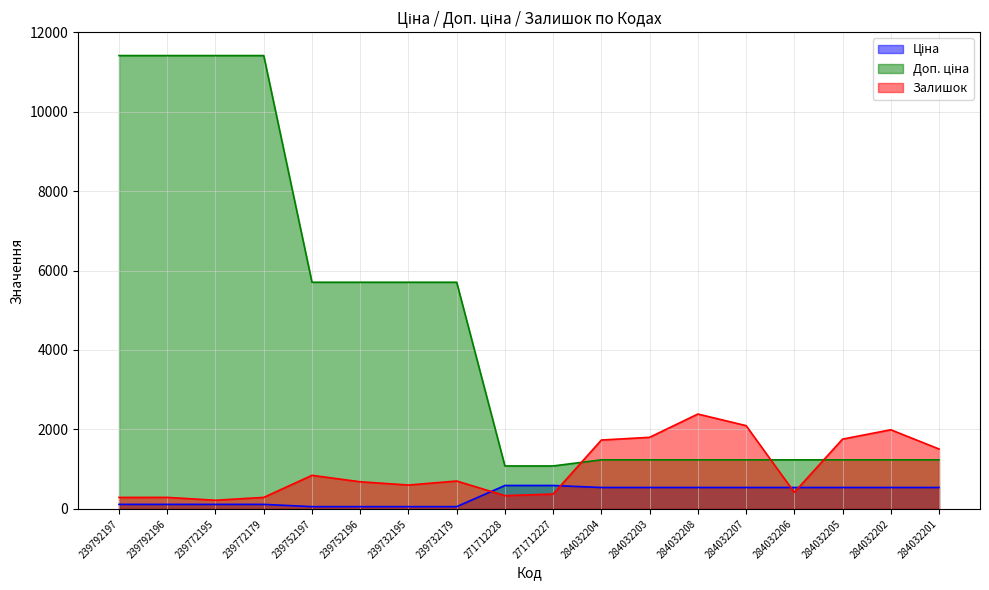

Rank the categories by Залишок value from highest to lowest.

284032208, 284032207, 284032202, 284032203, 284032205, 284032204, 284032201, 239752197, 239732179, 239752196, 239732195, 284032206, 271712227, 271712228, 239792196, 239772179, 239792197, 239772195